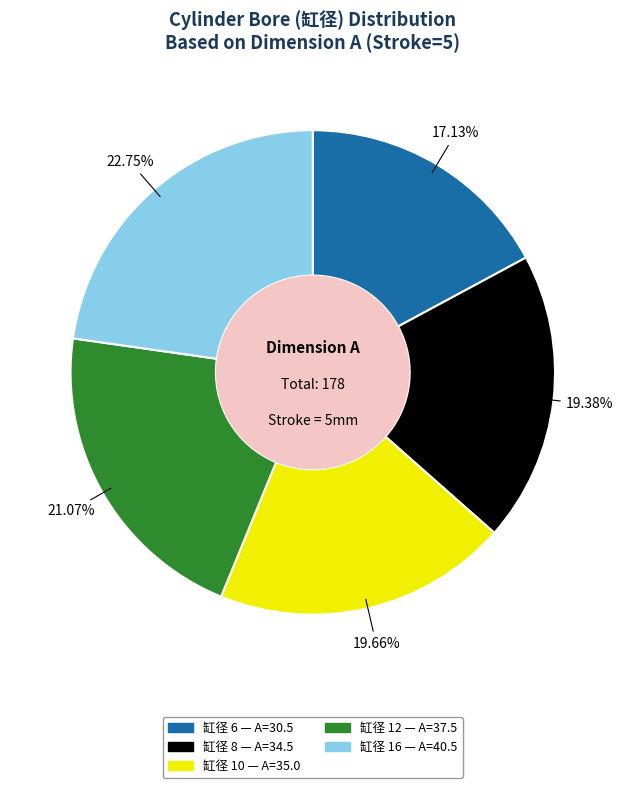

Is there any slice that represents more than half of the pie?

No